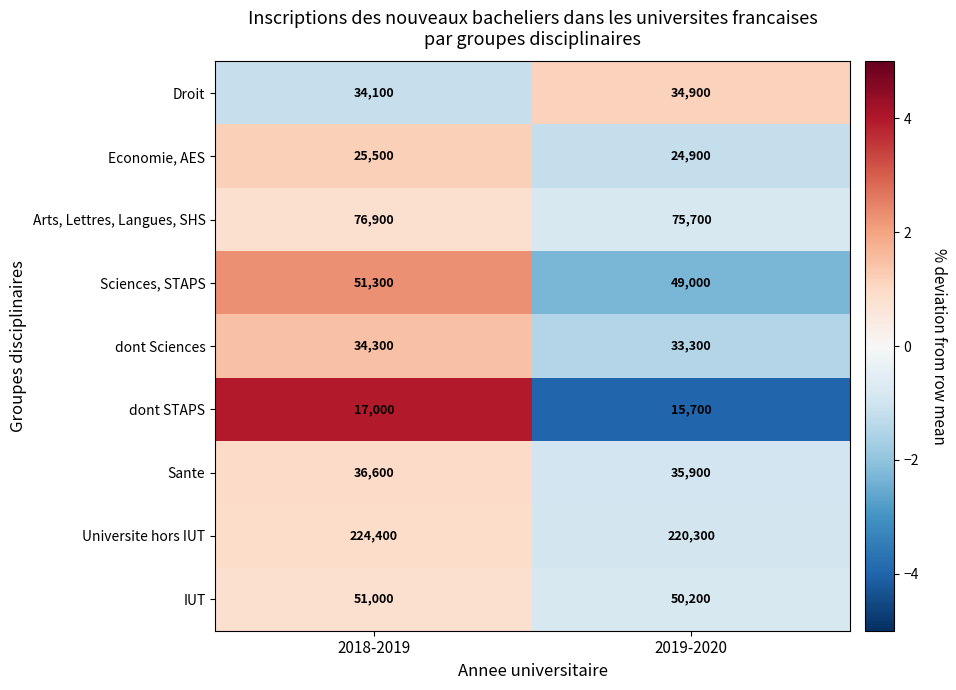

Rank the series at 2019-2020 from highest to lowest value.

Universite hors IUT, Arts, Lettres, Langues, SHS, IUT, Sciences, STAPS, Sante, Droit, dont Sciences, Economie, AES, dont STAPS